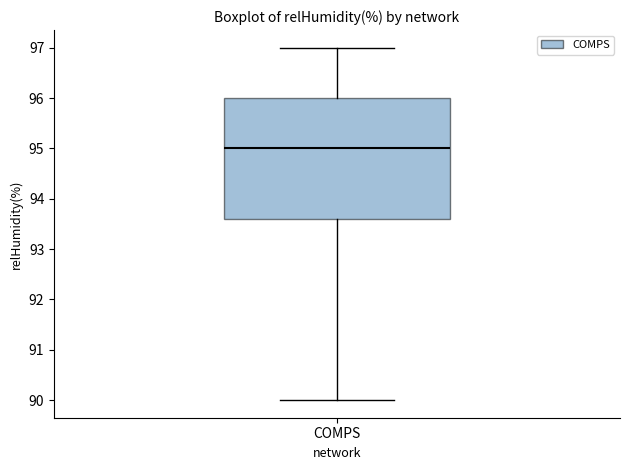

Transcribe this box plot: give where the median line is, the range the box spans, and where the two whiskers end, as read against the y-axis. The values are not printed on the chart, so give them approximately, as read against the axis.

median 95.0, box 93.6 to 96.0, whiskers 90.0 to 97.0